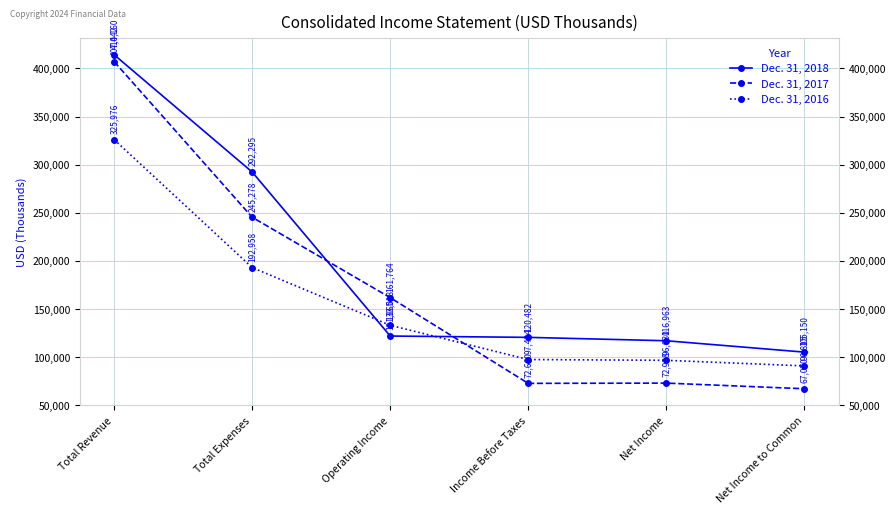

Which category has the highest value in the Dec. 31, 2017 series?

Total Revenue